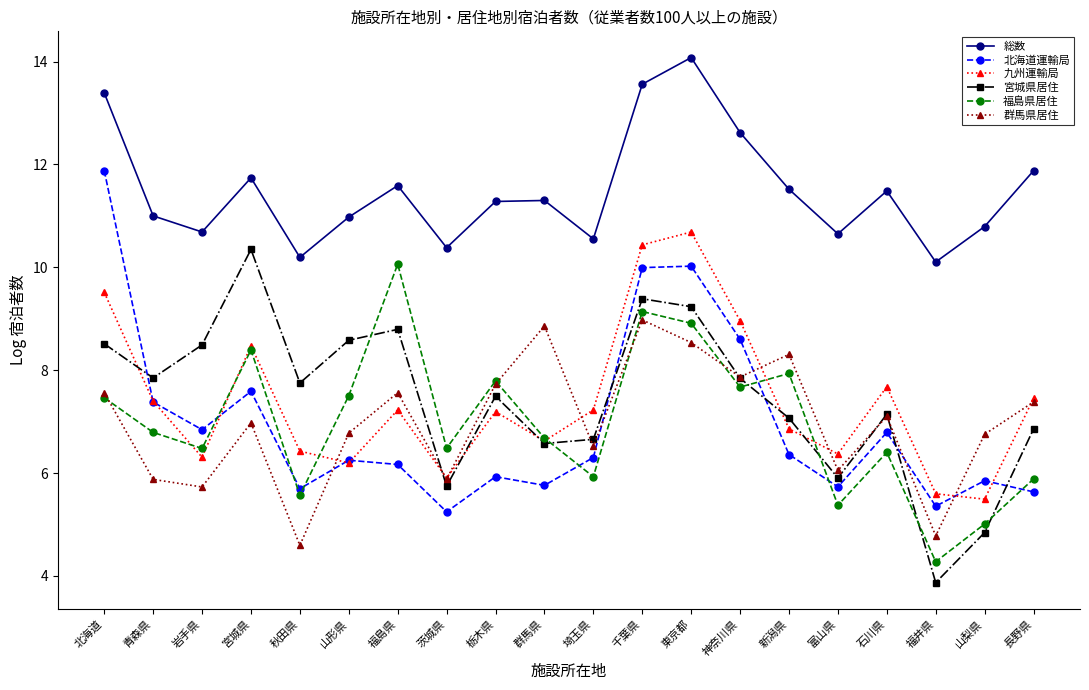

At how many categories does at least one series exceed 12?

4